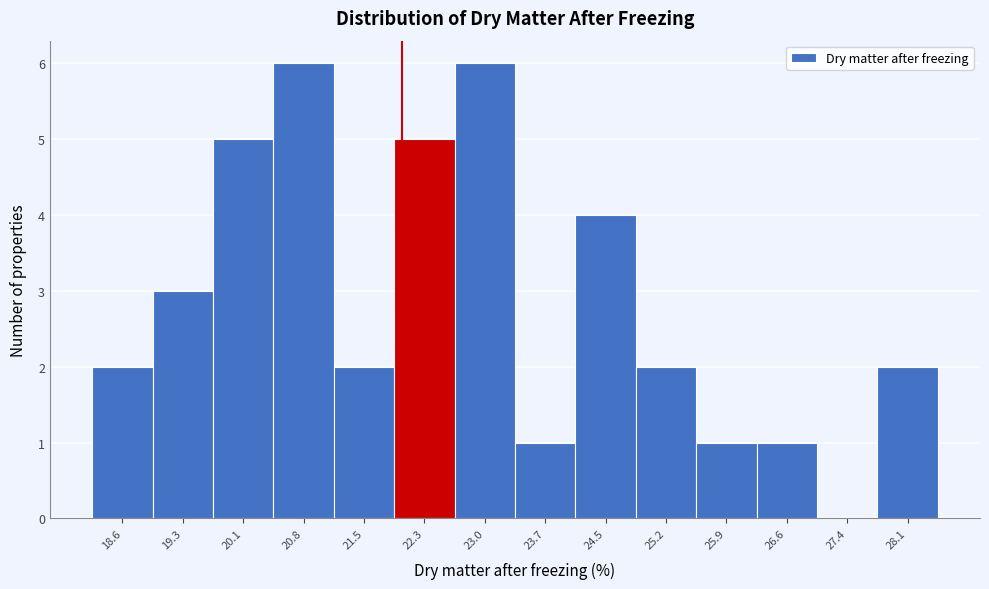

Reading left to right, list every bar in this chart as the range it spans on the x-axis followed by its height. Neither the bar edges nor the heights are printed on the chart, so give them approximately, as read against the axes.

18.3 to 19.0: 2
19.0 to 19.7: 3
19.7 to 20.4: 5
20.4 to 21.2: 6
21.2 to 21.9: 2
21.9 to 22.6: 5
22.6 to 23.4: 6
23.4 to 24.1: 1
24.1 to 24.8: 4
24.8 to 25.5: 2
25.5 to 26.3: 1
26.3 to 27.0: 1
27.0 to 27.7: 0
27.7 to 28.5: 2